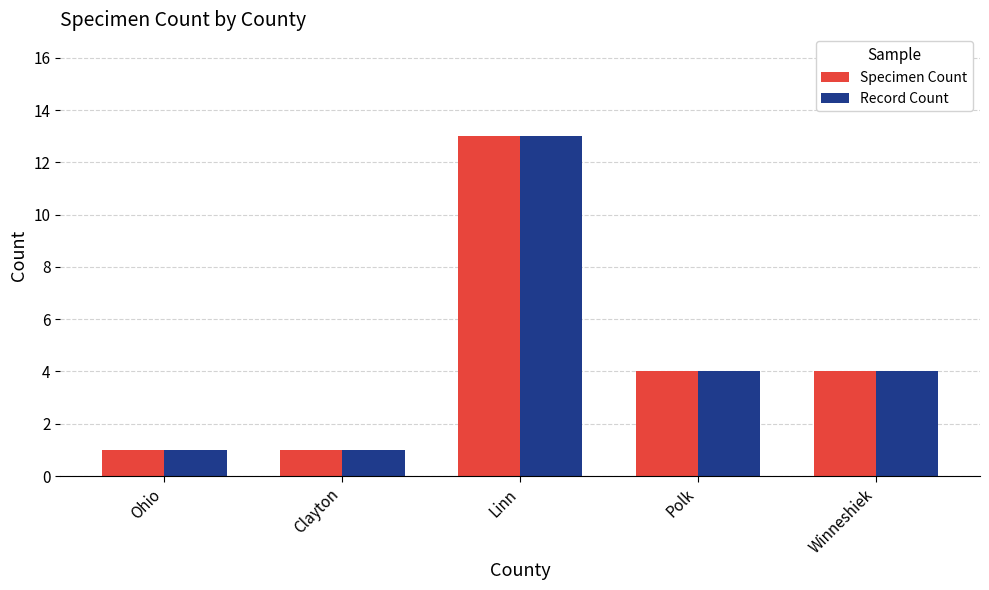

The Record Count series shows 1 at Clayton. True or false?

True